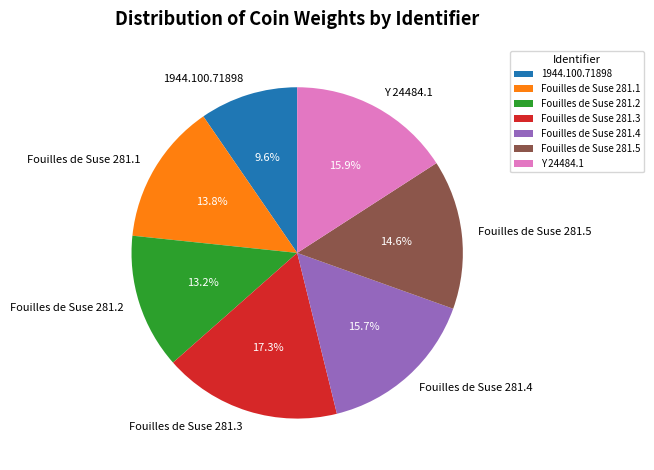

To the nearest percent, what is the combined percentage of Fouilles de Suse 281.2 and Fouilles de Suse 281.1?

27%